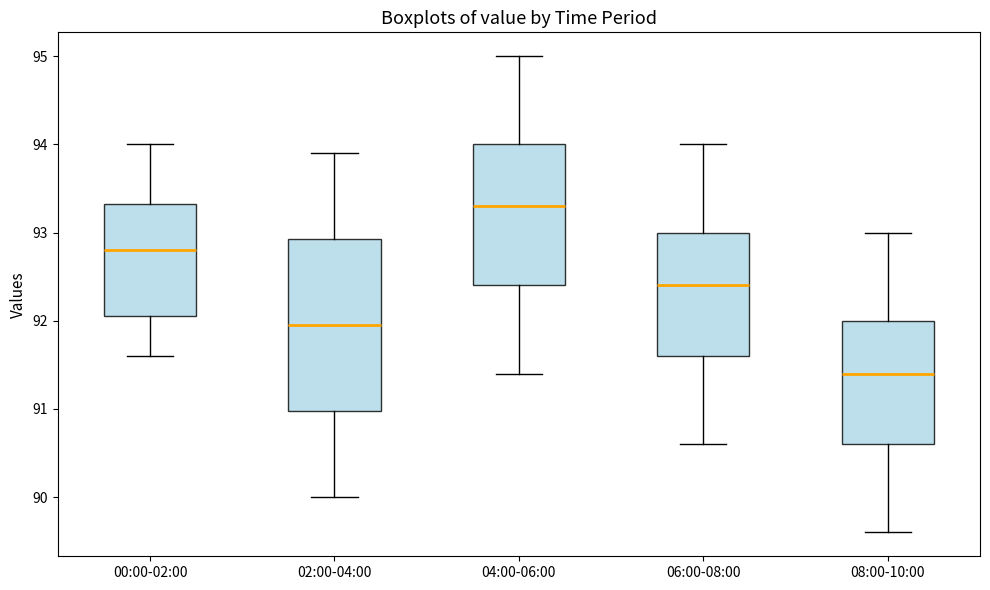

Where is the upper edge of the box for 06:00-08:00 on the y-axis? The values are not printed on the chart, so give them approximately, as read against the axis.

93.0